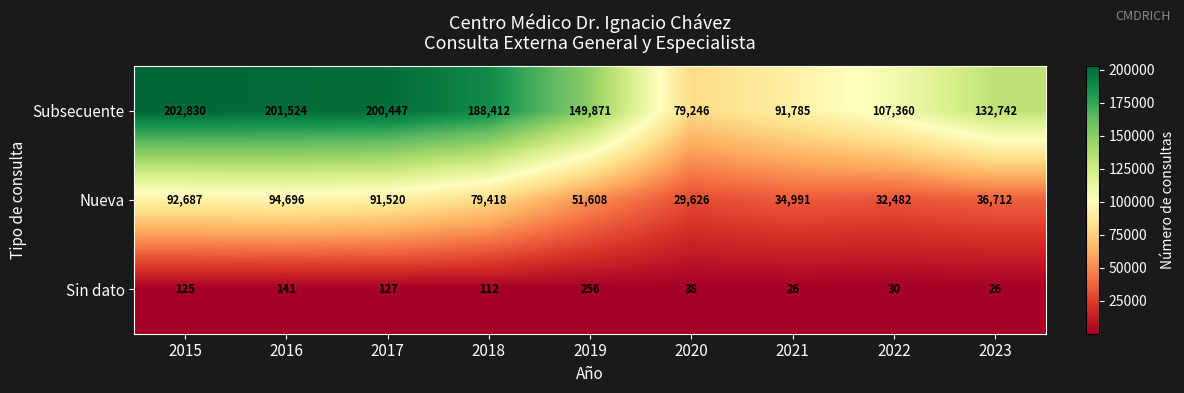

The Subsecuente series shows 60693 at 2022. True or false?

False